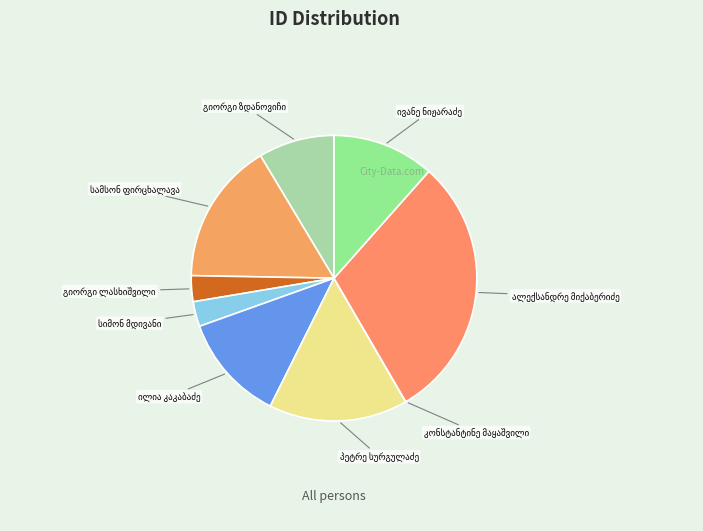

Is there a majority slice in this chart?

No